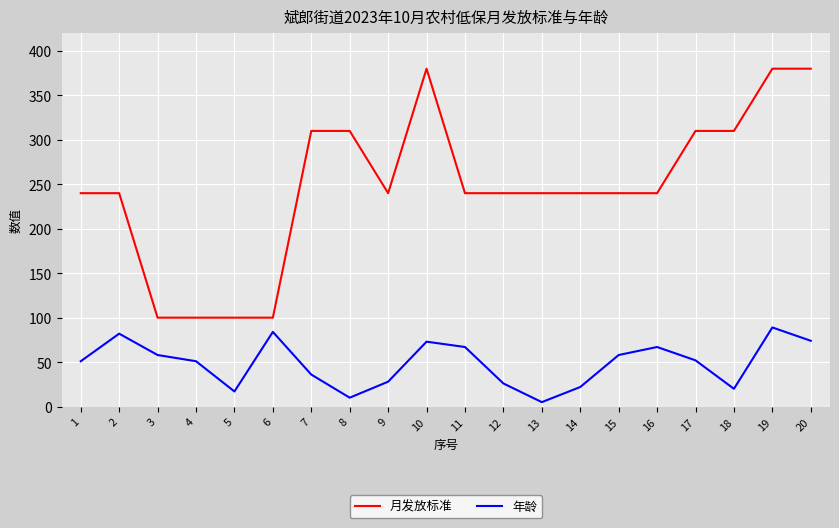

In 年龄, how many points are lower than both neighbors (excluding endpoints)?

4